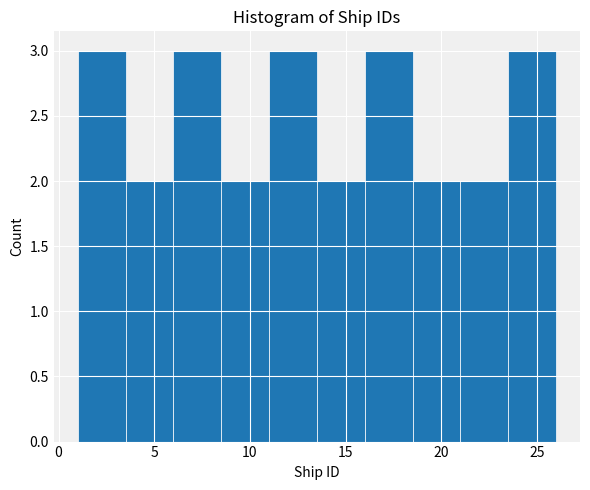

Reading left to right, list every bar in this chart as the range it spans on the x-axis followed by its height. The values are not printed on the chart, so give them approximately, as read against the axis.

1.0 to 3.5: 3
3.5 to 6.0: 2
6.0 to 8.5: 3
8.5 to 11.0: 2
11.0 to 13.5: 3
13.5 to 16.0: 2
16.0 to 18.5: 3
18.5 to 21.0: 2
21.0 to 23.5: 2
23.5 to 26.0: 3